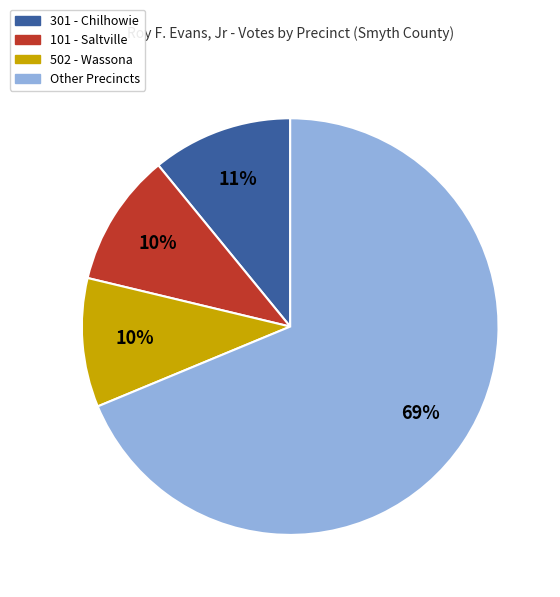

Is there a majority slice in this chart?

Yes